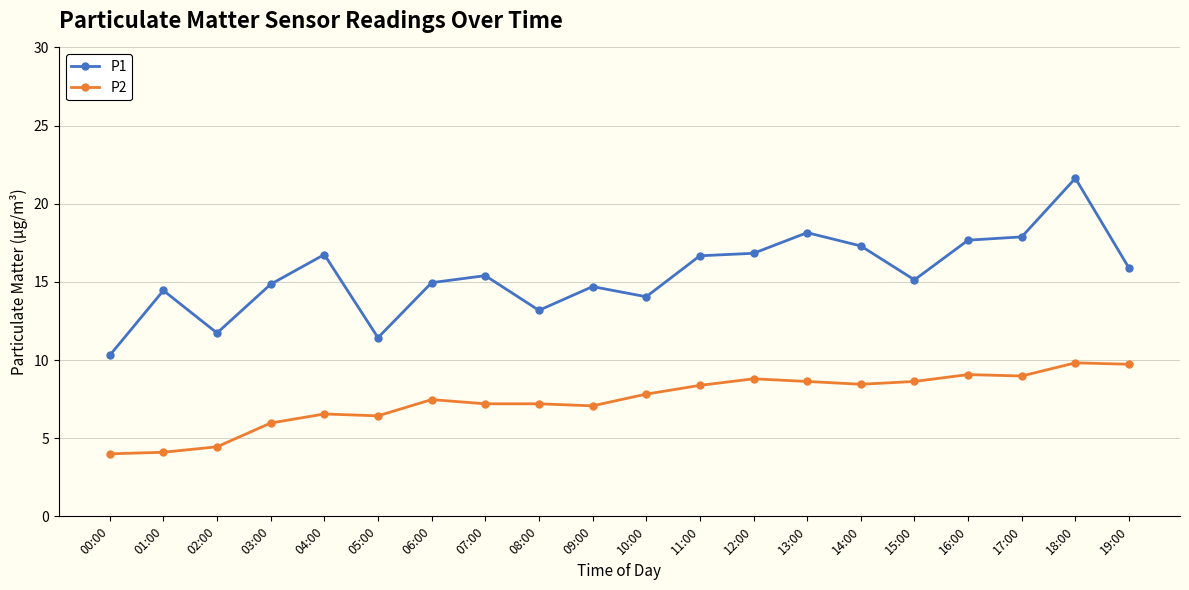

The P1 series shows 20.2 at 01:00. True or false?

False